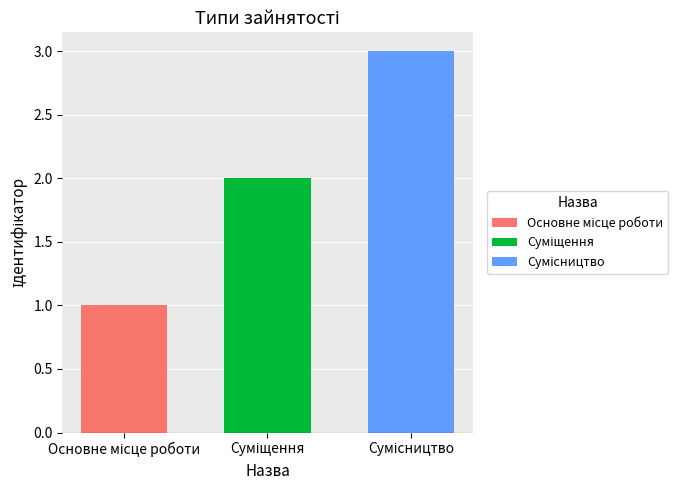

What is the greatest value displayed?

3